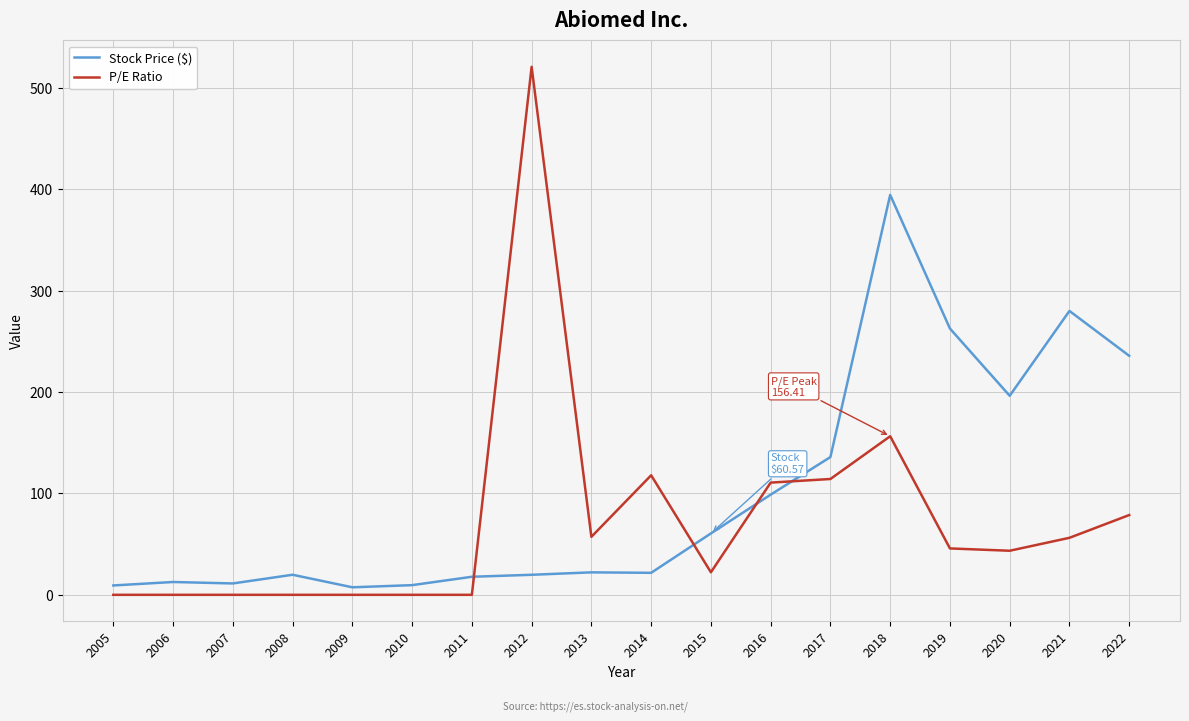

Which category has the highest value in the Stock Price ($) series?

2018